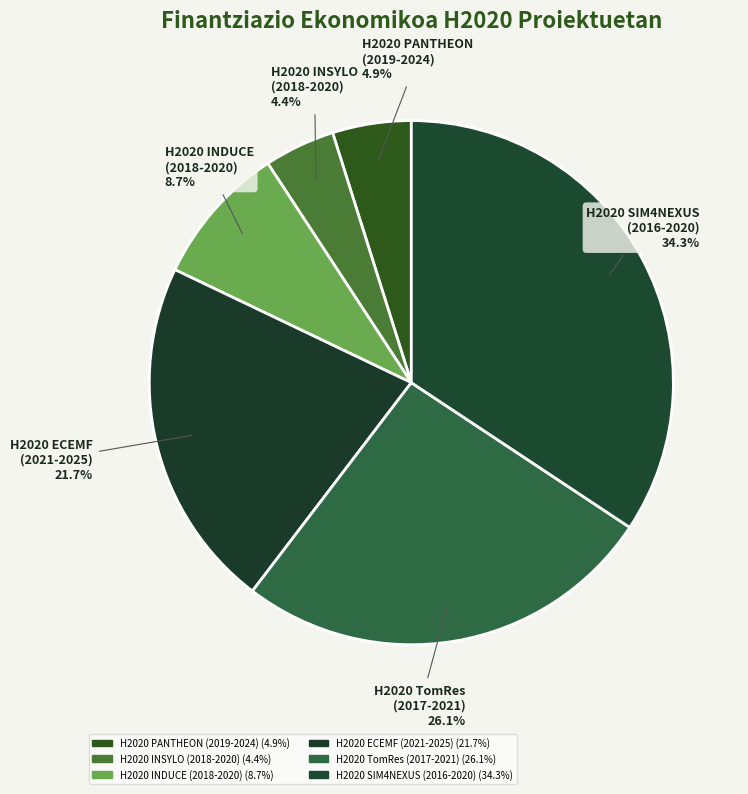

What percentage is NOT represented by H2020 INDUCE (2018-2020)?

91.3%